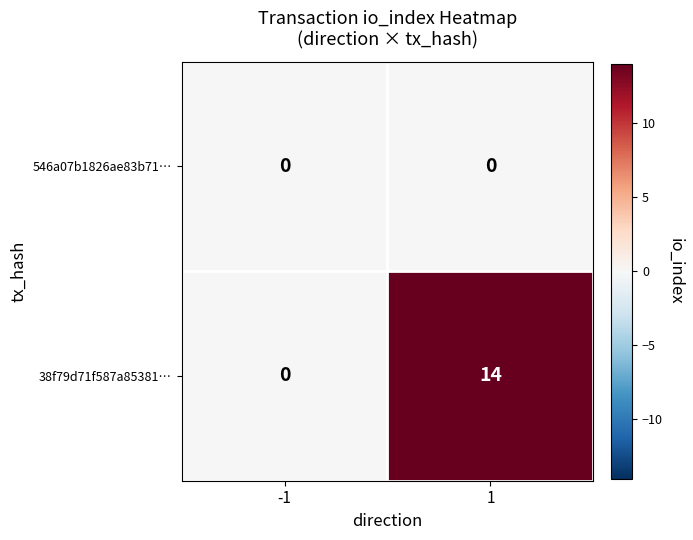

Is the value of 546a07b1826ae83b71… at -1 greater than the value of 38f79d71f587a85381… at 1?

No